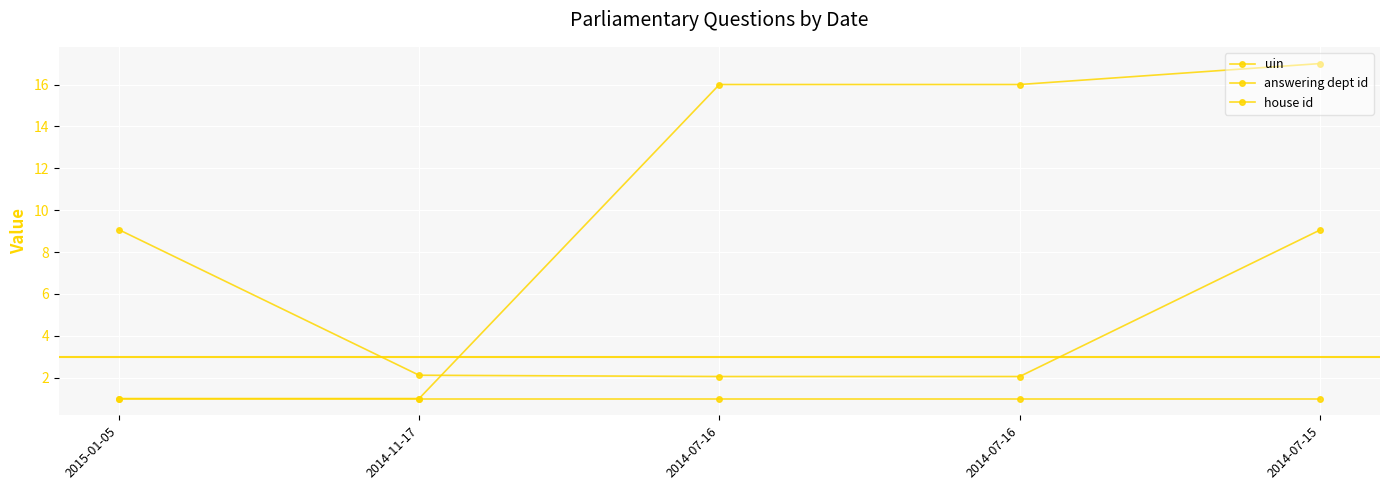

At which category is the sum across all series the highest?

2014-07-15